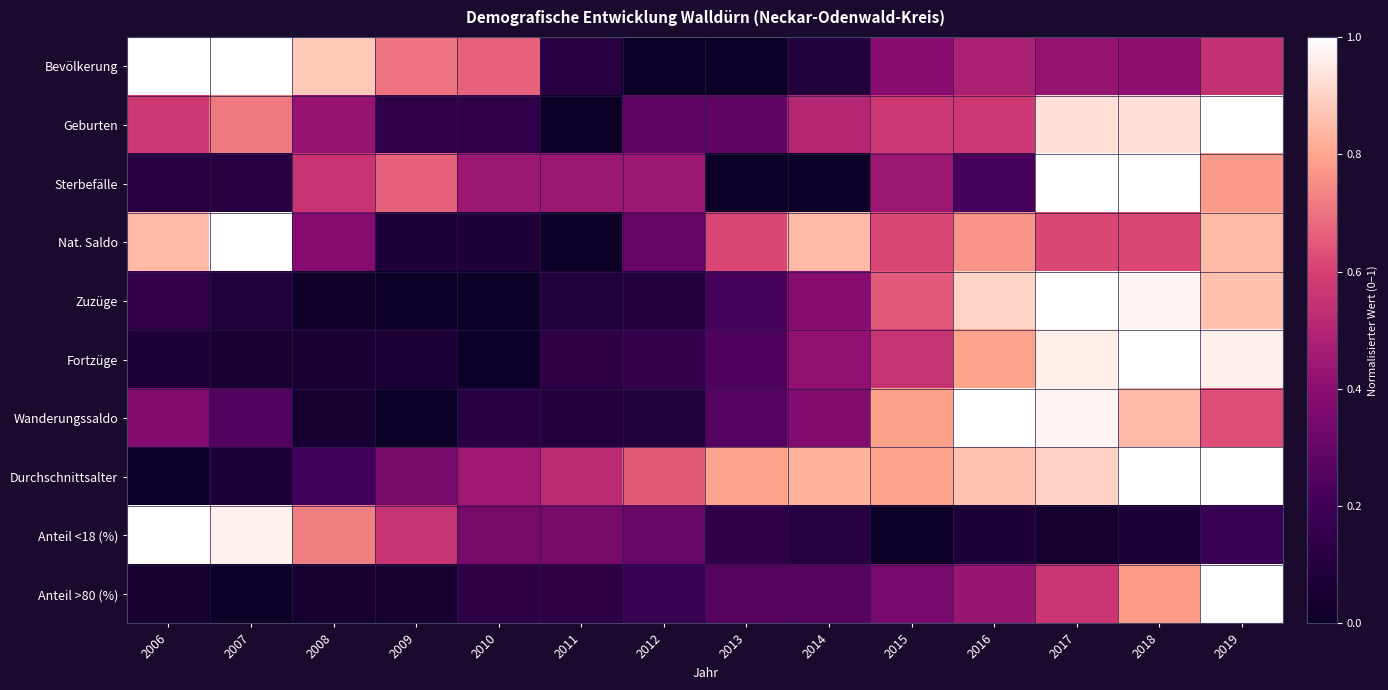

At which category is the sum across all series the highest?

2019